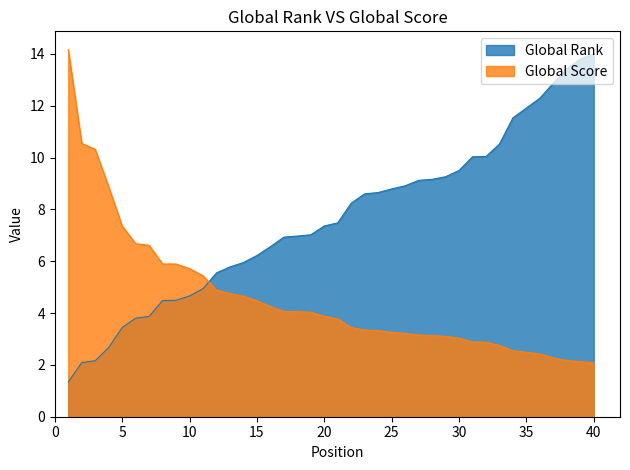

True or false: Global Score has more than 2 points higher than both neighbors.

False